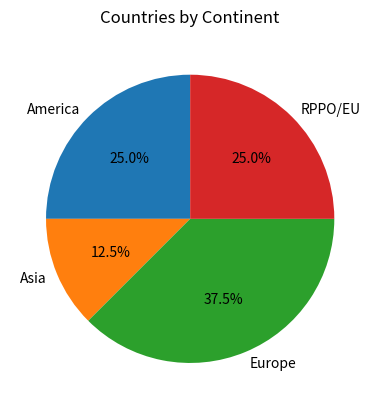

What is the ratio of the value at America to the value at Europe?

0.7